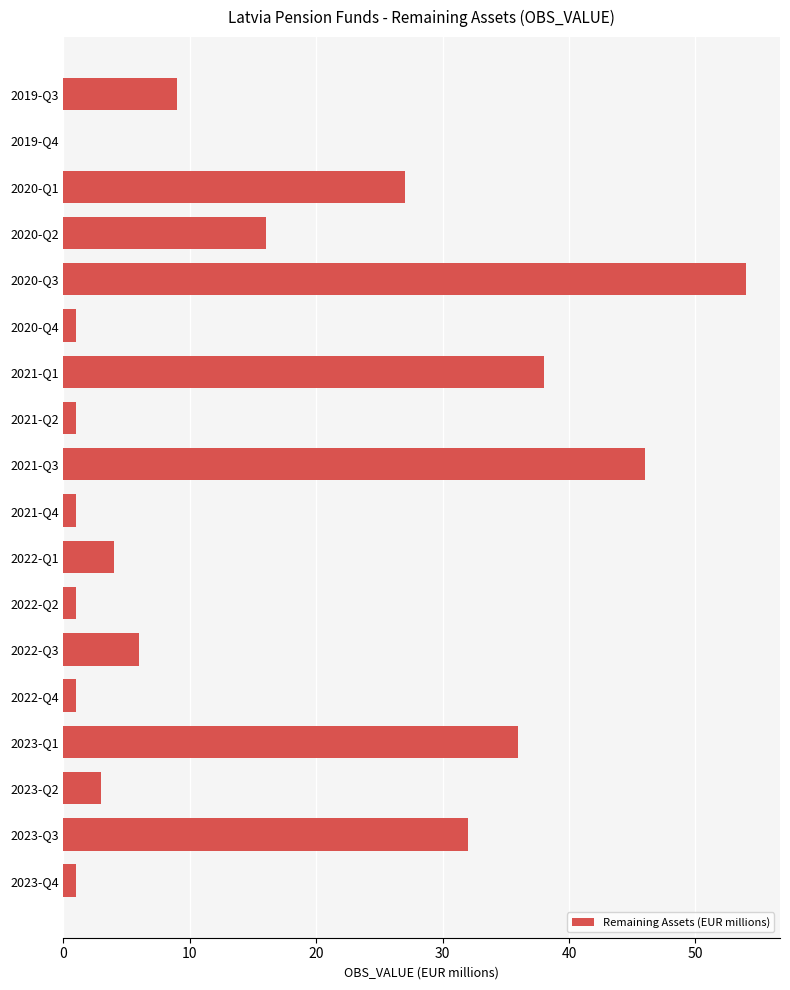

Is it true that the value at 2022-Q1 is 2?

False